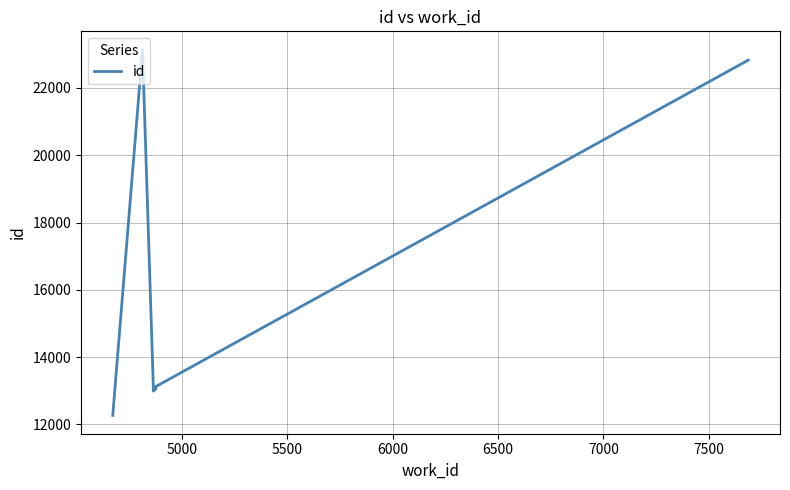

How many lines are shown in the chart?

1